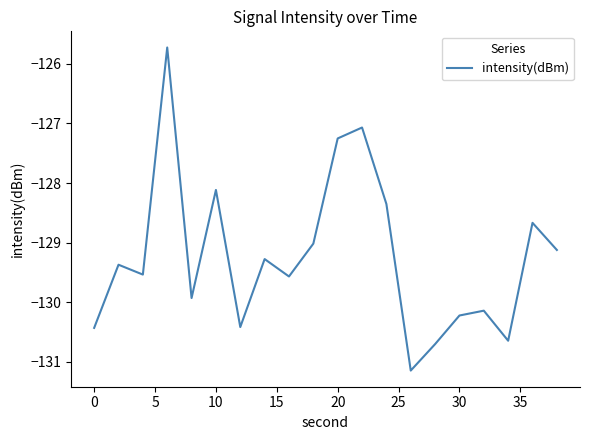

What is the minimum value shown in the chart?

-131.1